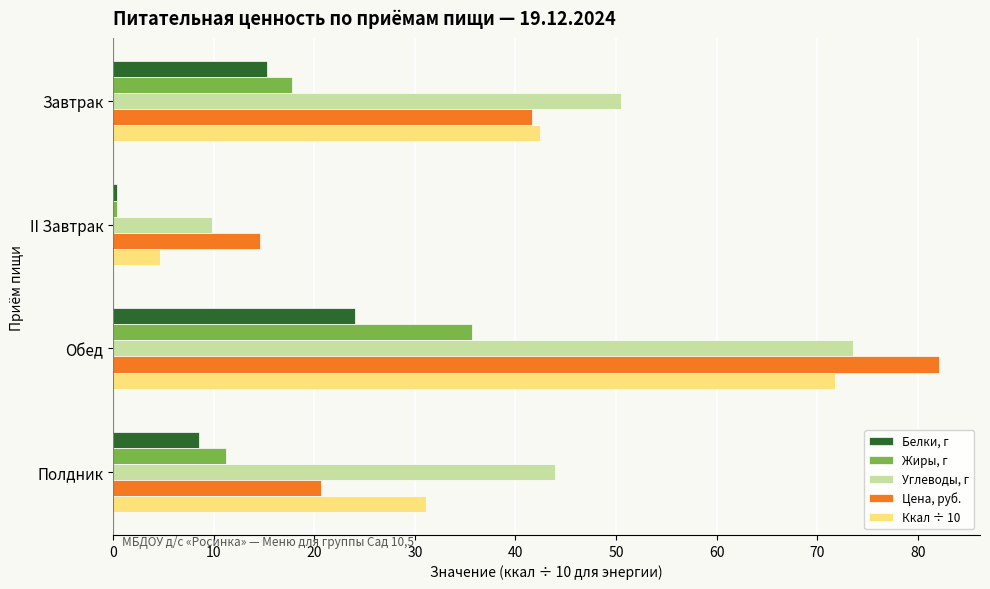

Which label corresponds to the largest value in the chart?

Обед